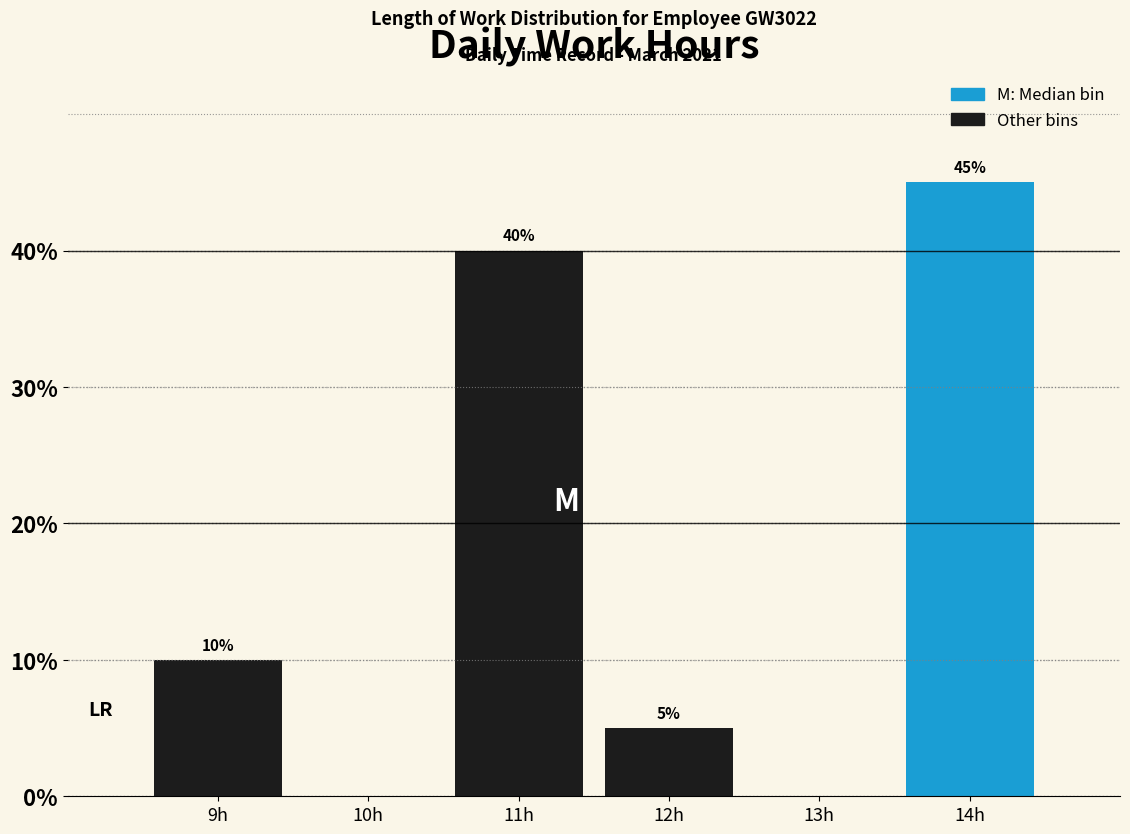

Reading right to left, what are all the values shown in this chart?

14h=45	13h=0	12h=5	11h=40	10h=0	9h=10